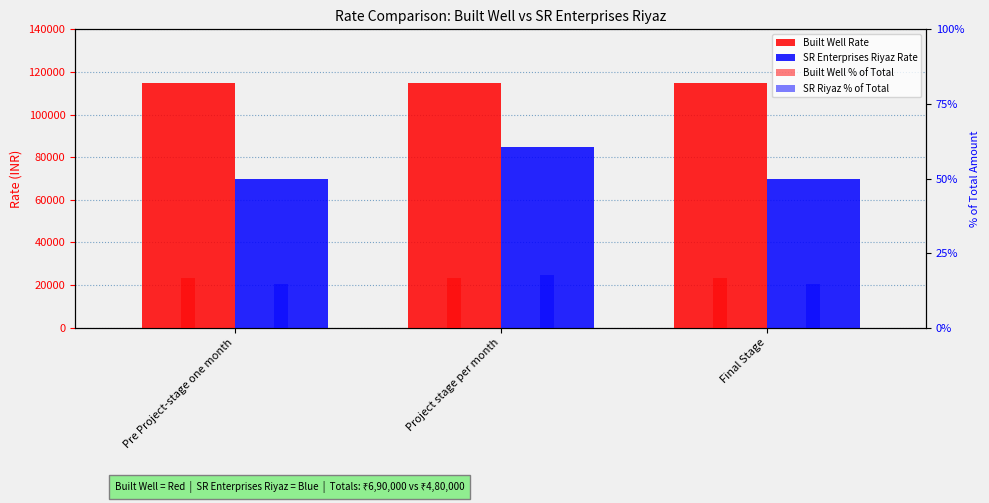

True or false: Built Well Rate has a value of 115000.0 at Pre Project-stage one month.

True